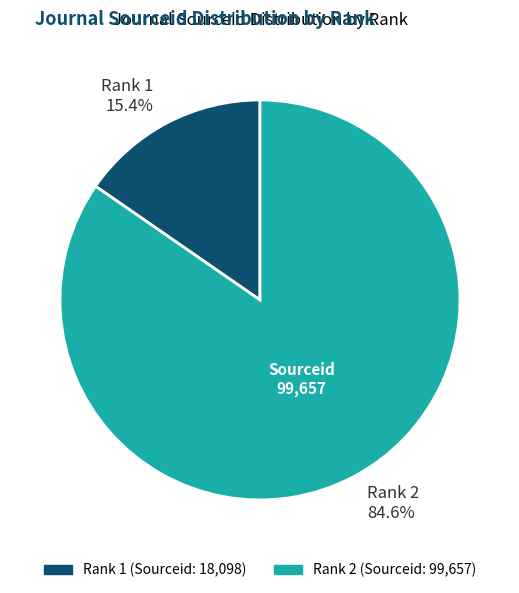

How many segments does this pie chart have?

2